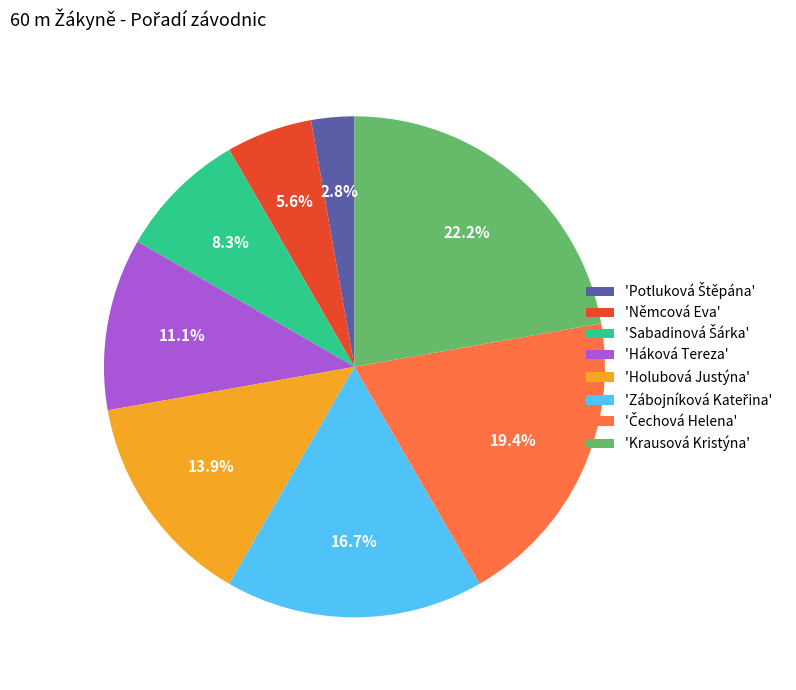

Which slice is the largest?

'Krausová Kristýna'